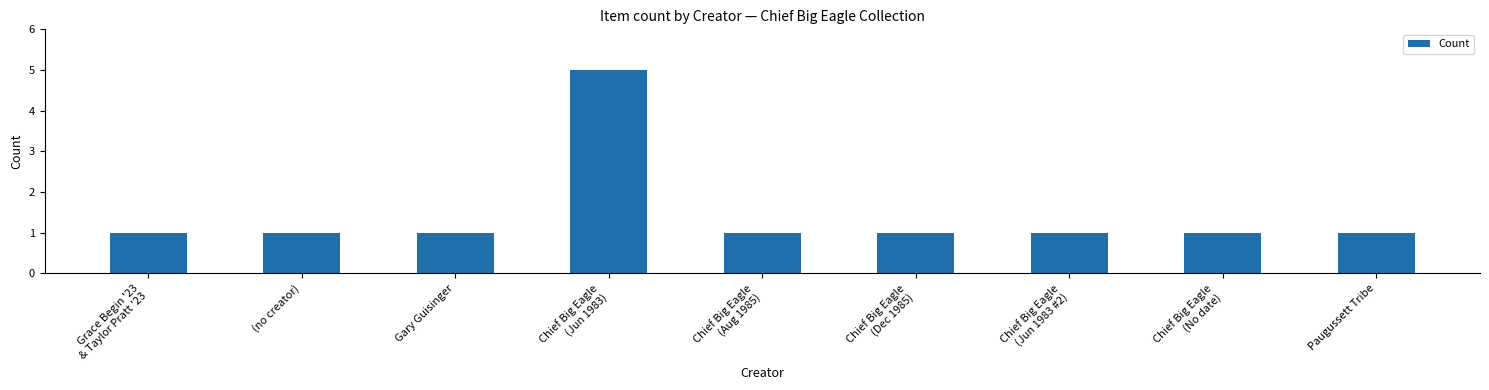

The chart shows a value of 0 at (no creator). True or false?

False